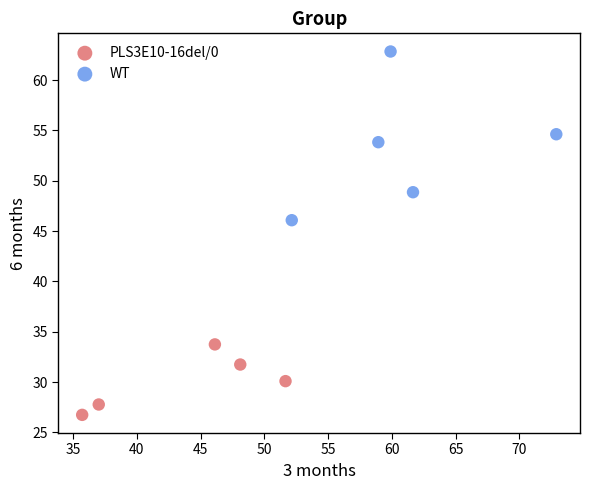

Which series contains the highest Y value?

WT